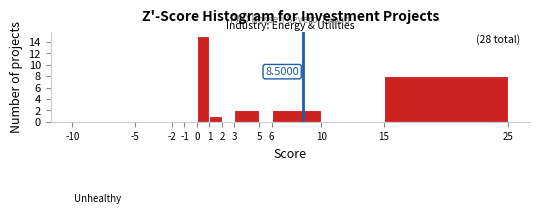

Over which range of the x-axis is the bar tallest?

0 to 1